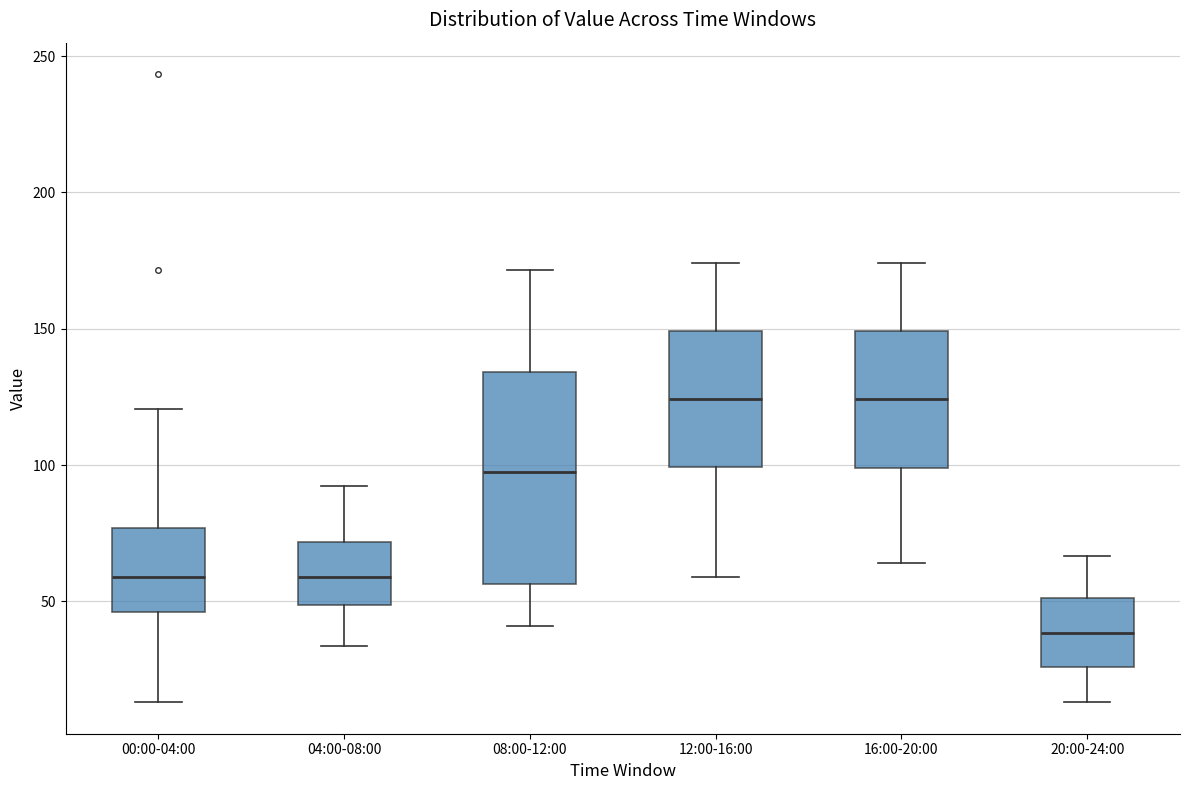

Where does the upper whisker of the box for 12:00-16:00 end on the y-axis? The values are not printed on the chart, so give them approximately, as read against the axis.

175